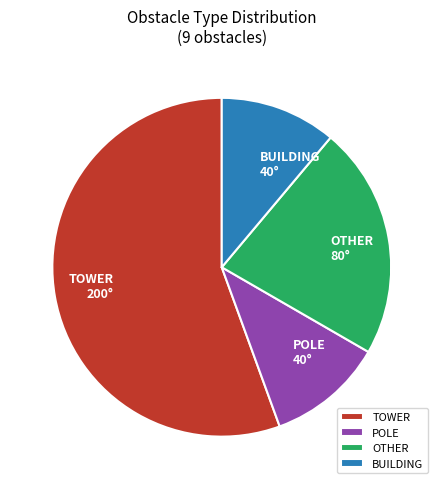

How many slices are in this pie chart?

4